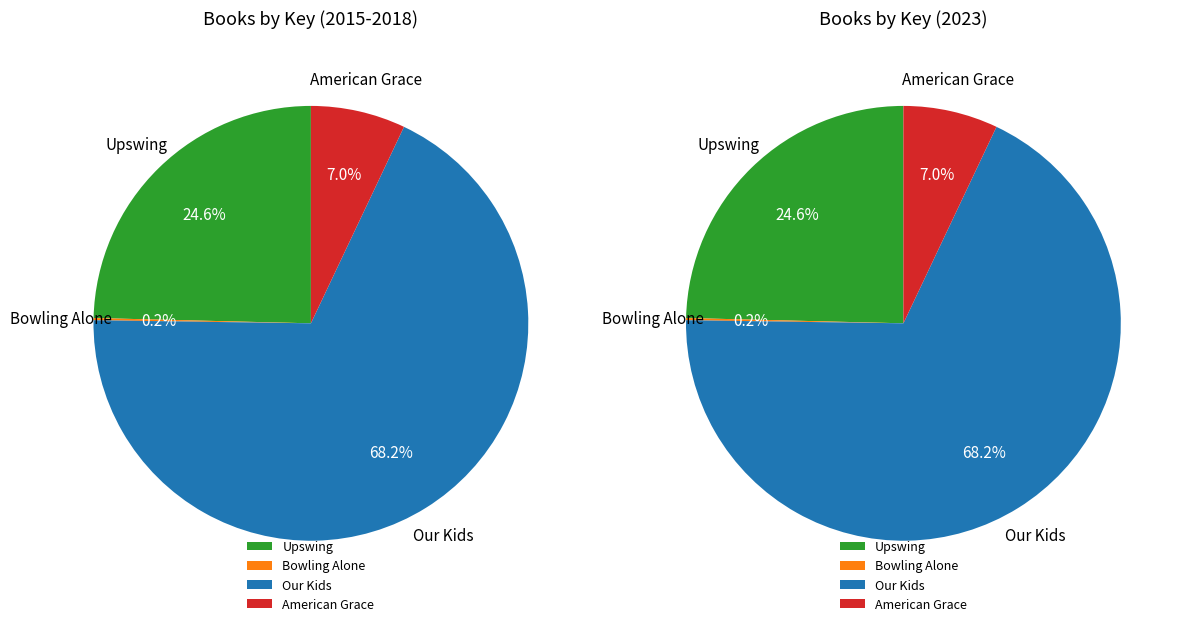

Between Our Kids and American Grace, which is larger?

Our Kids